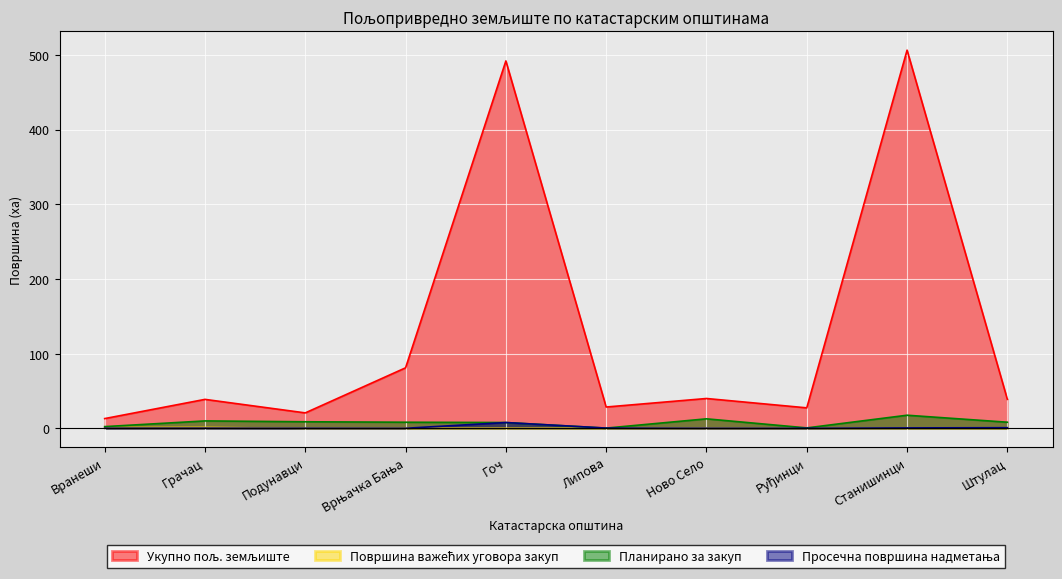

Reading right to left, transcribe all the data shown in this chart.

Укупно пољ. земљиште: 38.8	506.4	27.4	39.9	28.5	492.0	81.0	20.7	38.8	13.0
Површина важећих уговора закуп: 0.0	0.0	0.0	0.0	0.0	0.0	0.0	0.0	1.2	1.0
Планирано за закуп: 8.2	17.5	0.6	12.7	0.3	7.8	8.2	8.8	9.9	2.3
Просечна површина надметања: 0.8	0.6	0.1	0.1	0.3	7.8	0.1	0.1	0.2	0.2